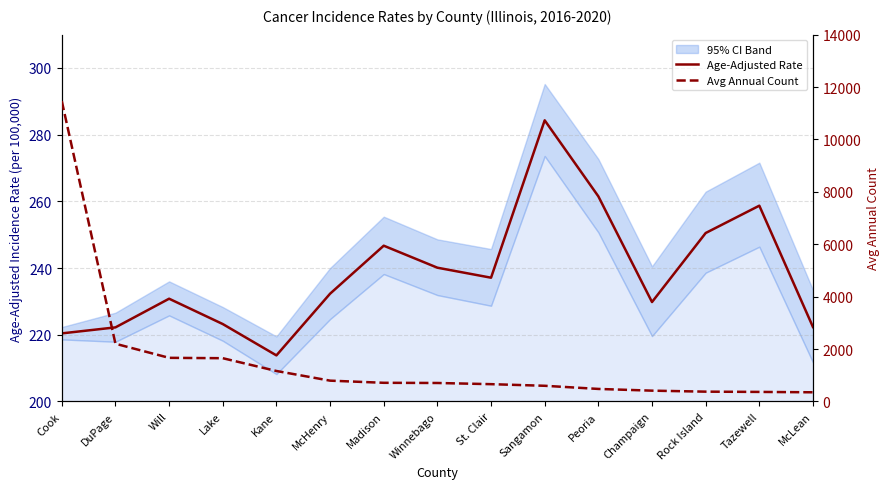

True or false: Age-Adjusted Rate and Avg Annual Count cross at least once.

False